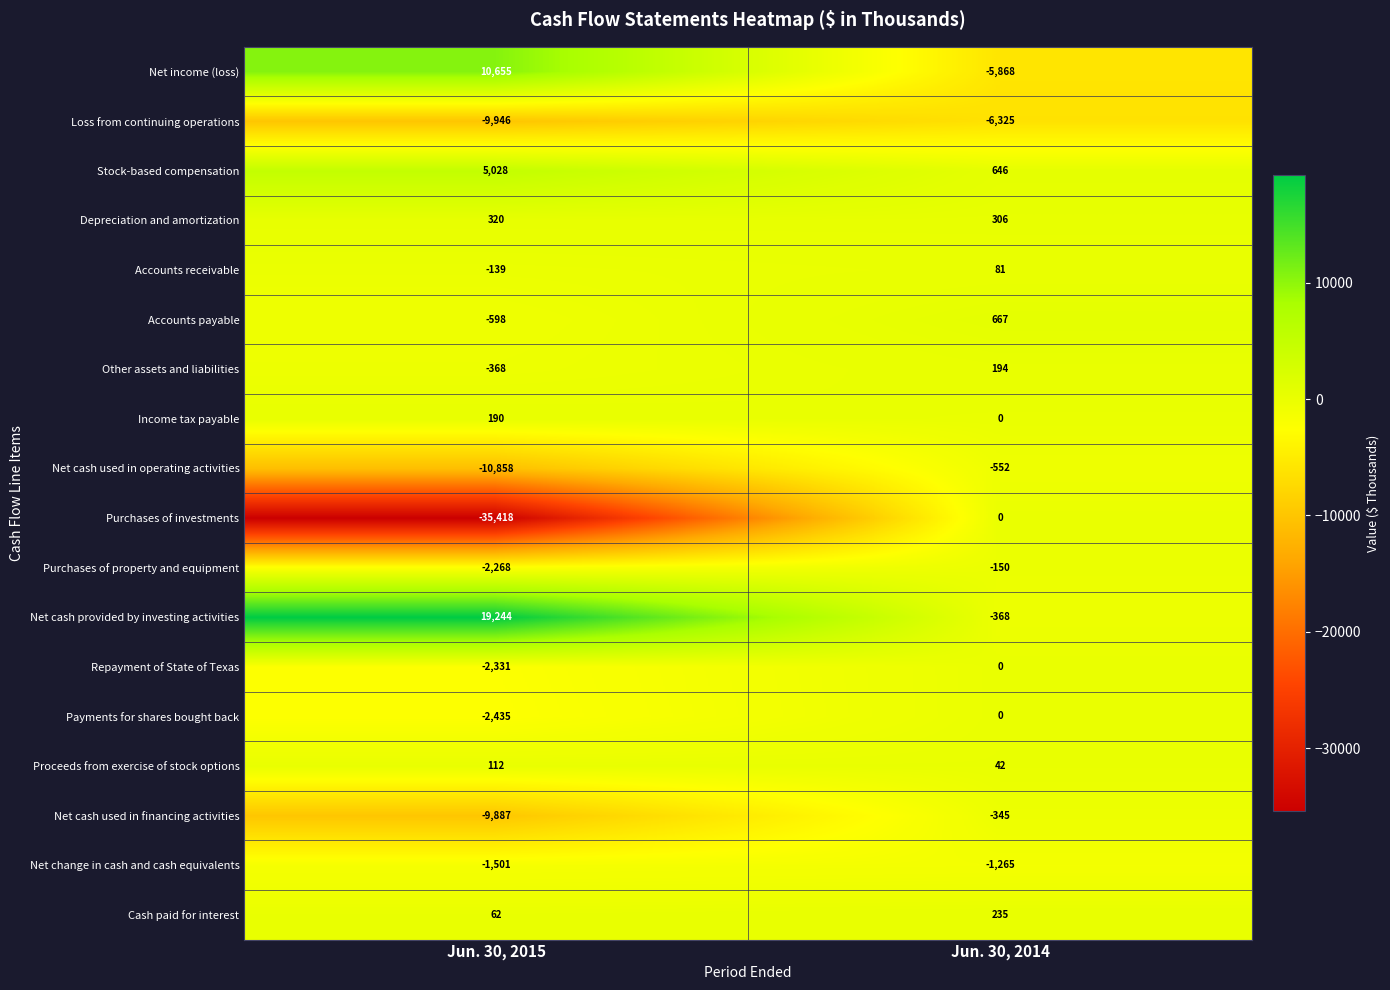

At which category is the sum across all series the highest?

Jun. 30, 2014